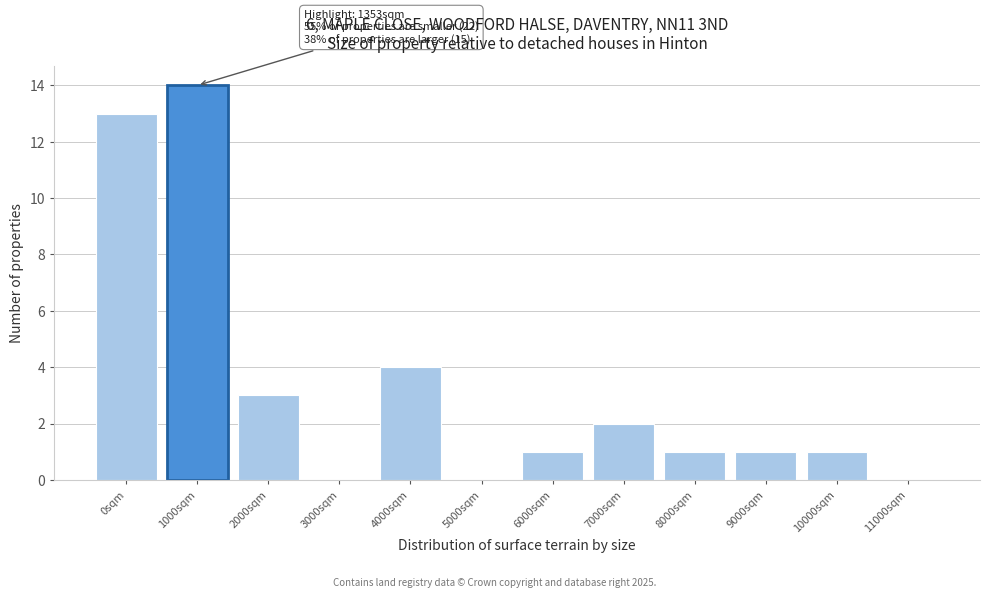

Reading left to right, extract all data points from this chart.

0sqm=13	1000sqm=14	2000sqm=3	3000sqm=0	4000sqm=4	5000sqm=0	6000sqm=1	7000sqm=2	8000sqm=1	9000sqm=1	10000sqm=1	11000sqm=0